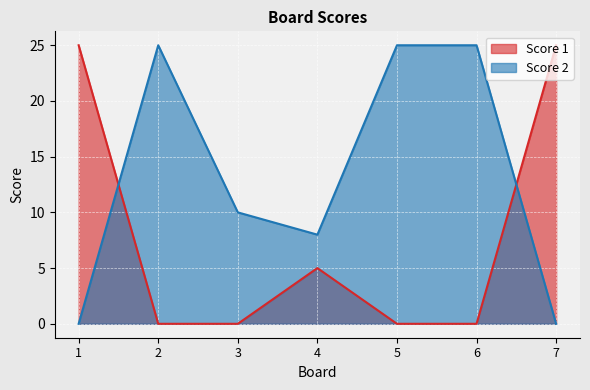

What is the difference between the maximum and second lowest values in the Score 2 series?

25